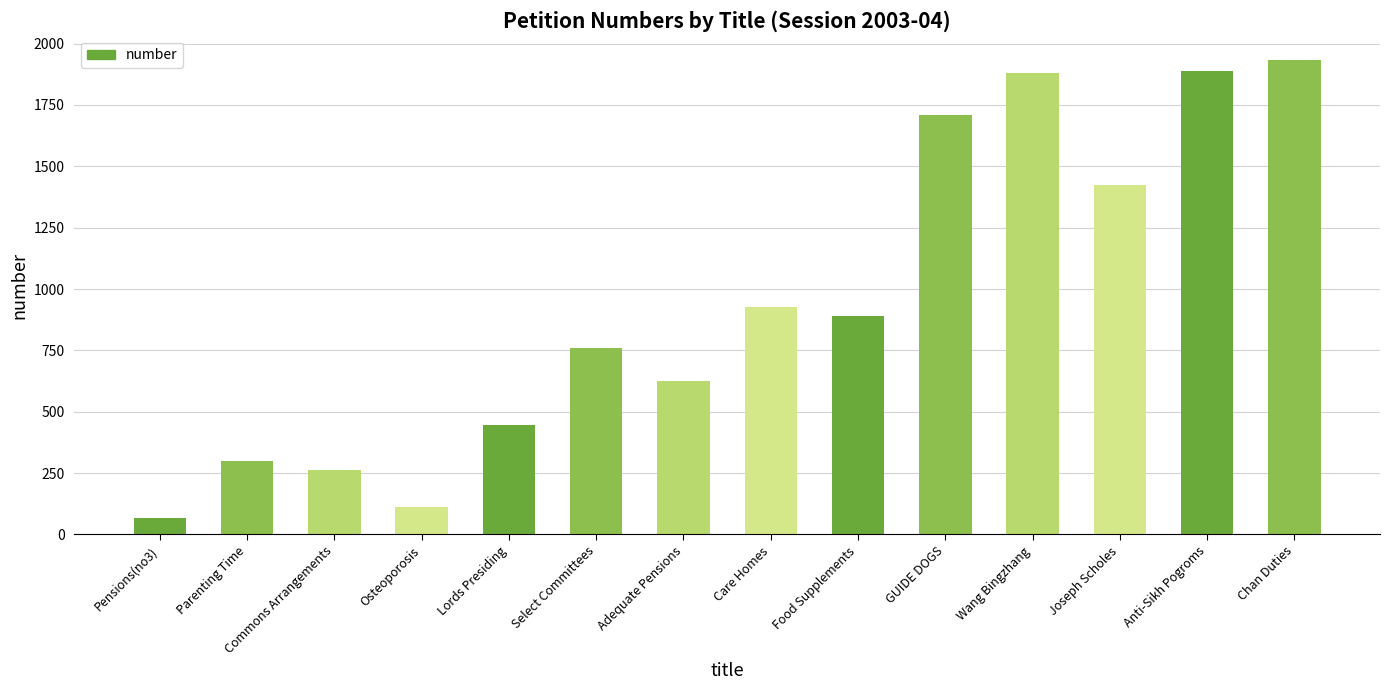

What is the change in value from Select Committees to GUIDE DOGS?

+948